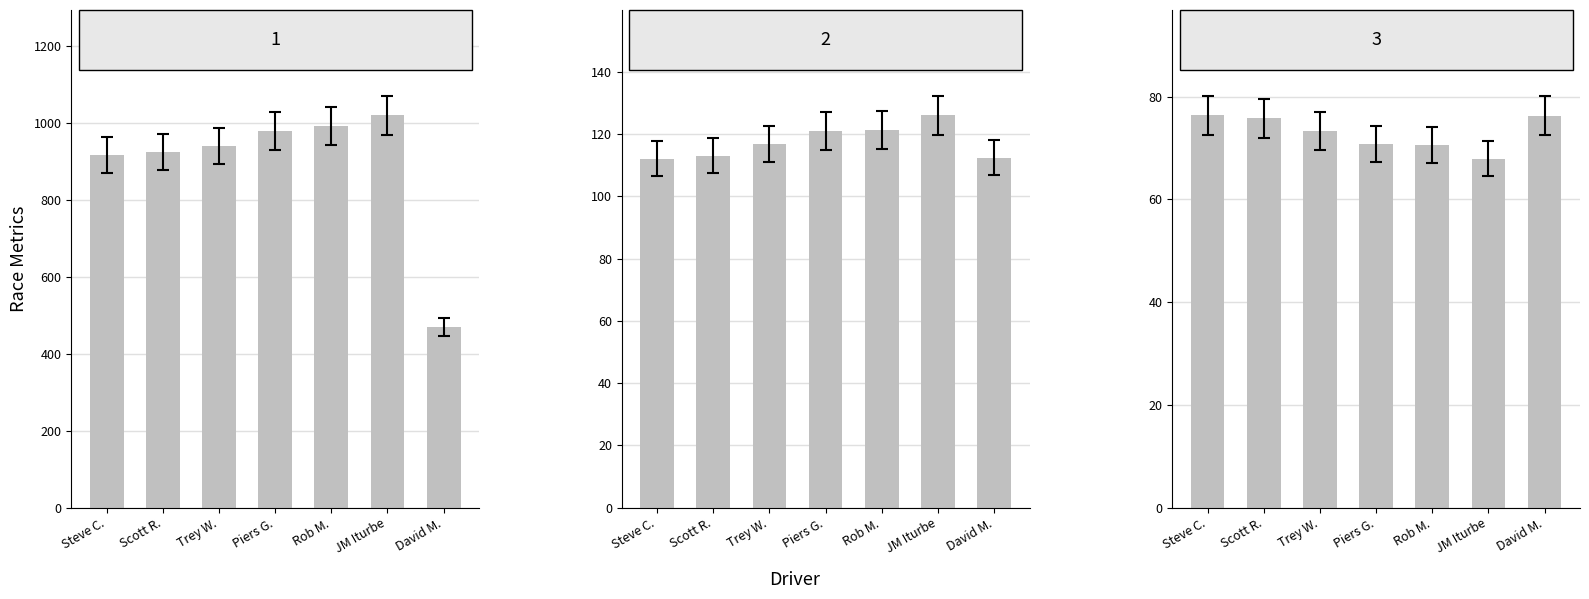

Reading right to left, list all the values displayed in this chart.

Total Time: 470.9	1021.1	992.0	980.4	941.6	925.1	917.4
Best Lap time: 112.4	126.1	121.3	121.0	116.8	113.0	112.1
Best Speed: 76.3	67.9	70.6	70.8	73.3	75.8	76.4